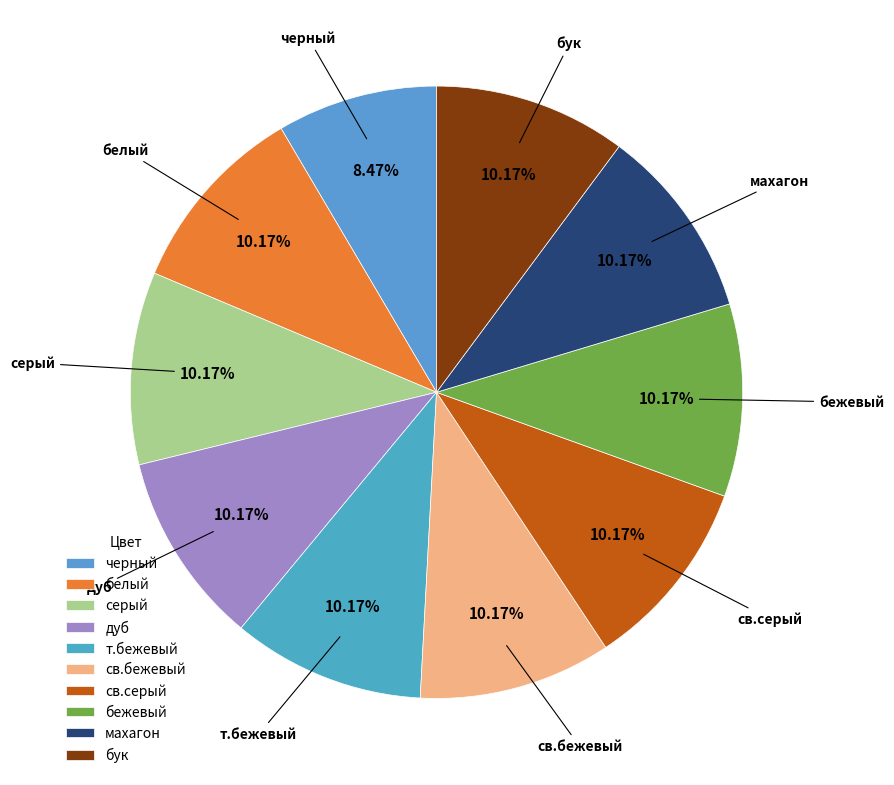

To the nearest percent, what portion does махагон represent?

10%